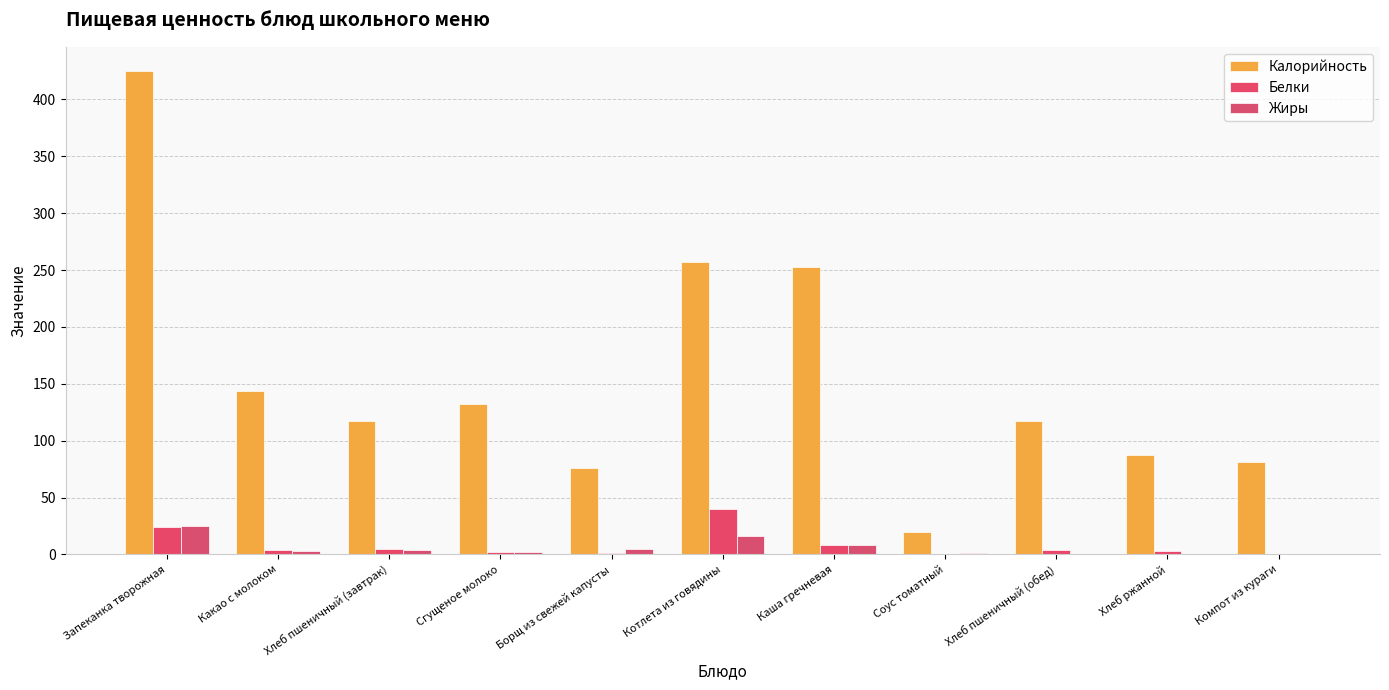

What is the maximum value for Белки?

40.0